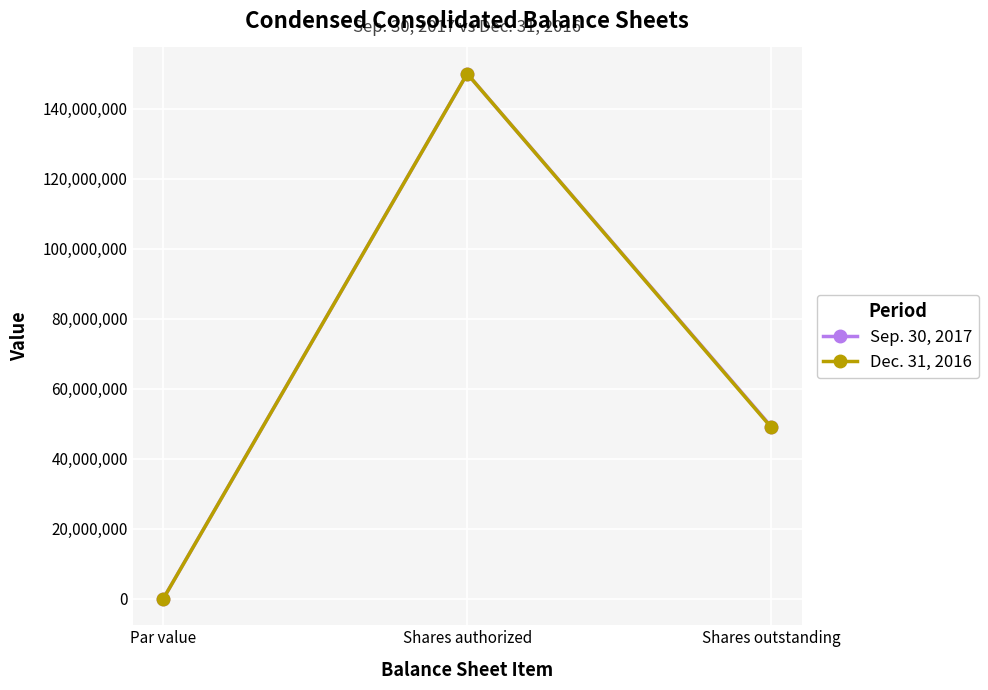

At which category is the sum across all series the highest?

Shares authorized